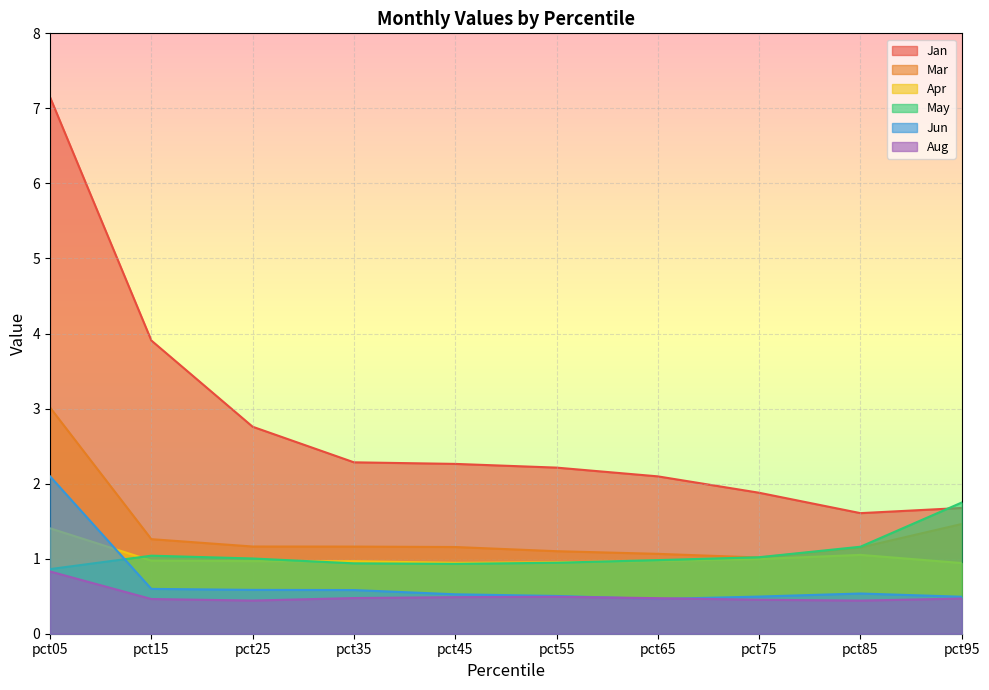

Which label corresponds to the smallest value in the chart?

pct85